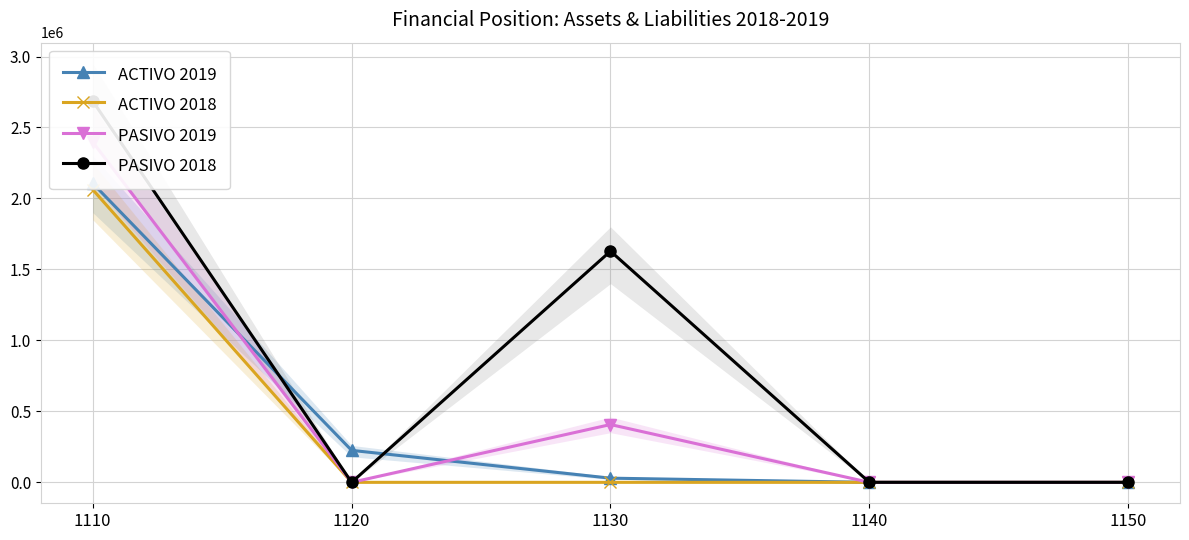

Is it true that ACTIVO 2019 equals 525092.4 at 1110?

False